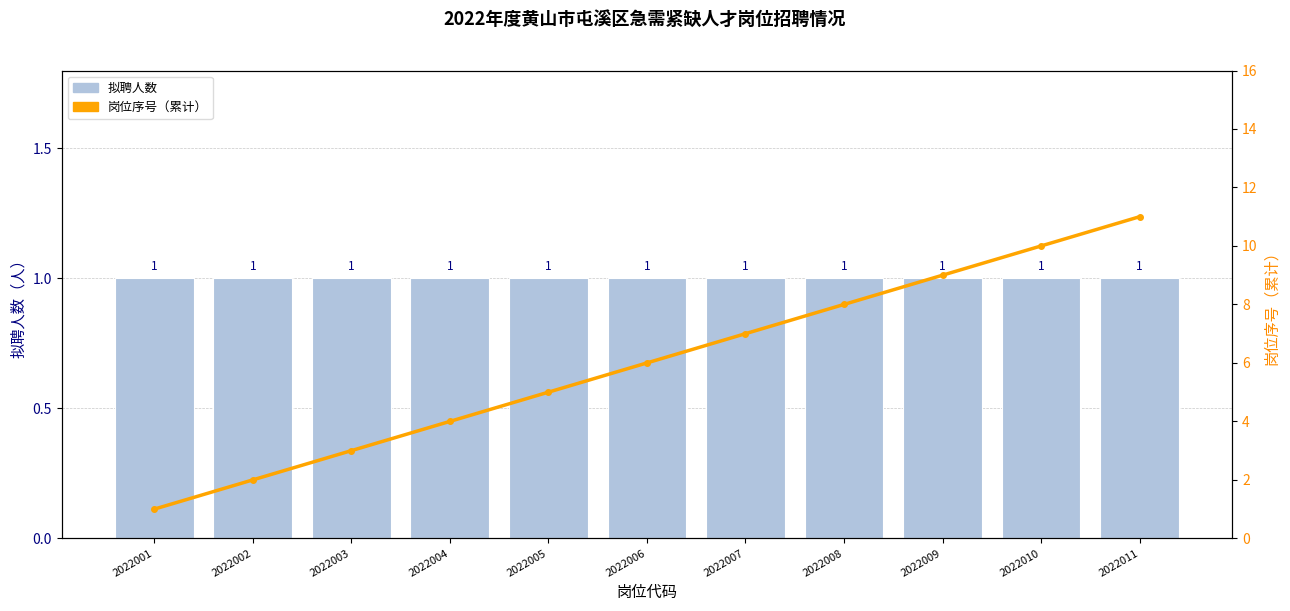

Is it true that 岗位序号（累计） equals 3 at 2022003?

True